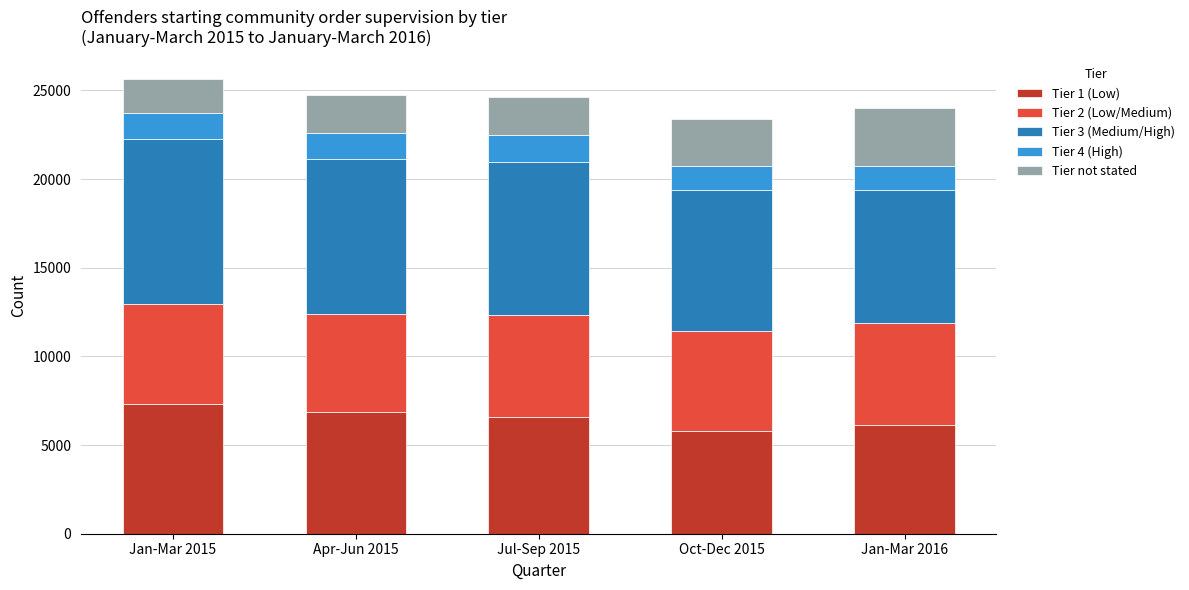

How many categories are shown in the chart?

5